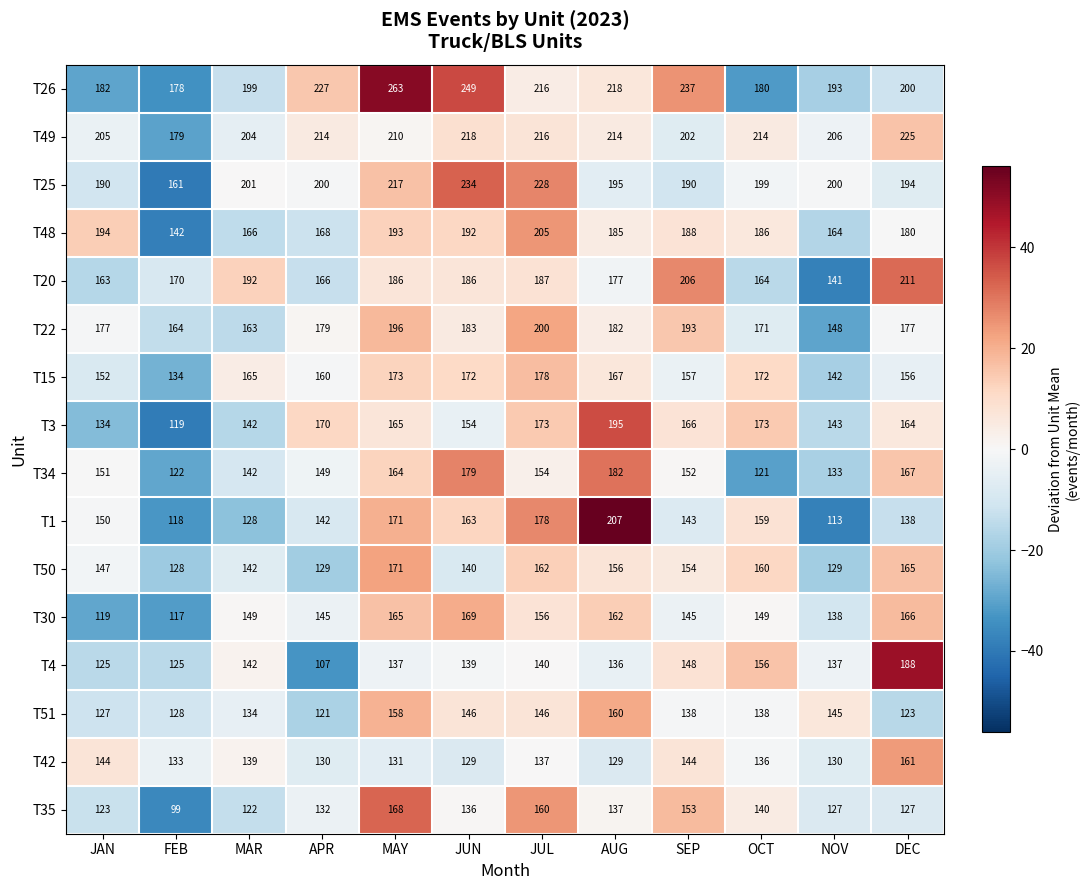

Which category has the lowest value in the T3 series?

FEB